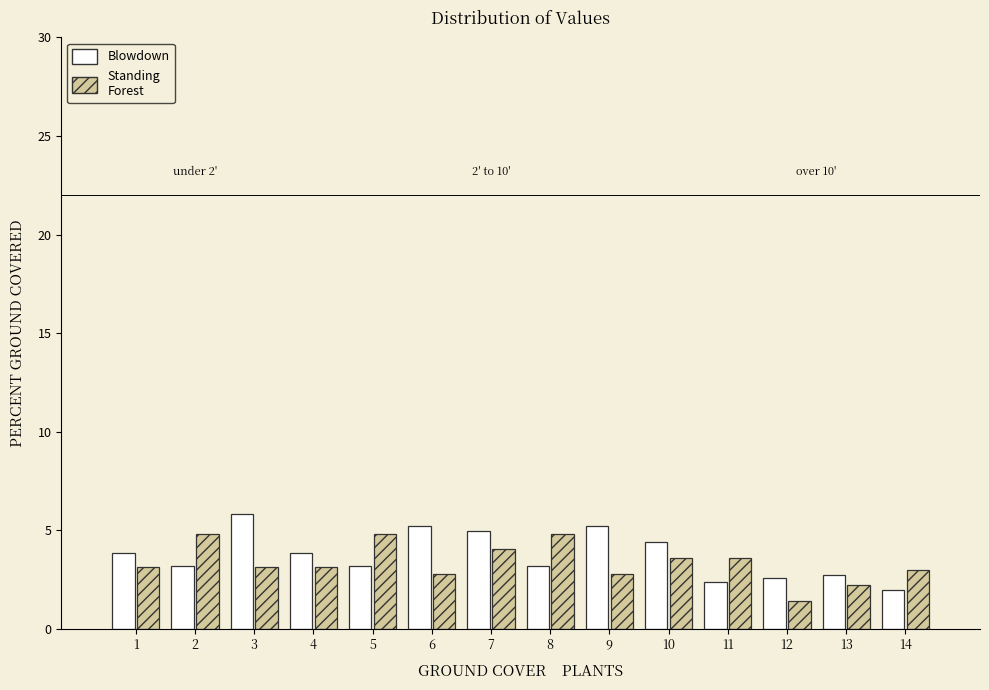

What is the total value across all series at 6?

8.0